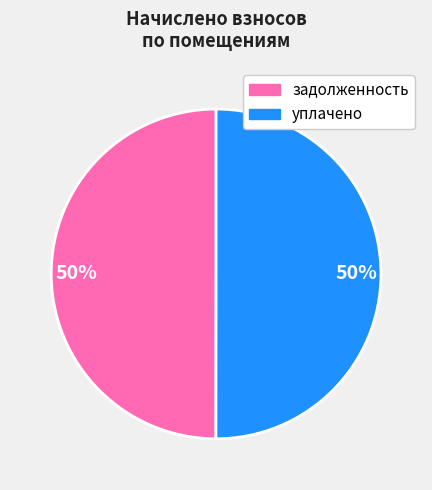

To the nearest percent, what is the average slice percentage?

50%